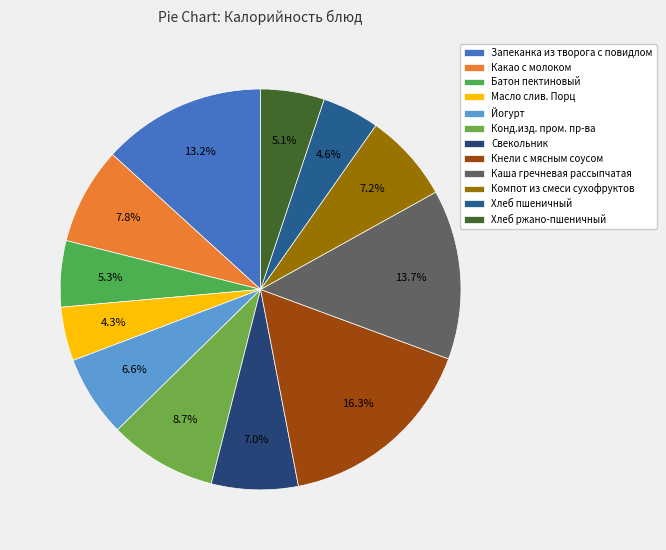

Does Какао с молоком represent more than half of the total?

No